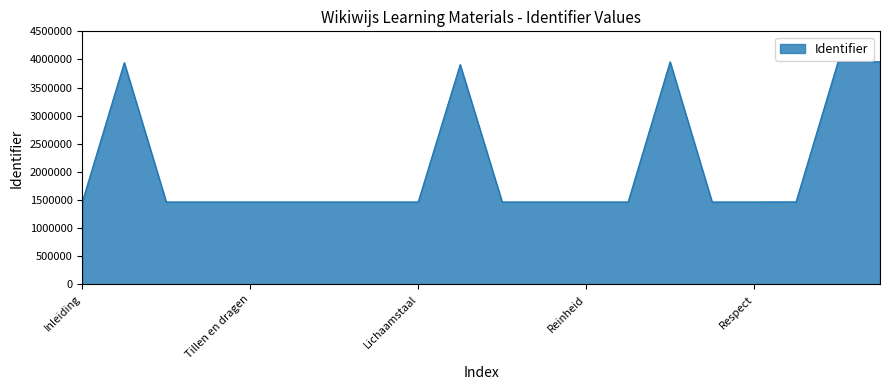

What is the maximum value shown in the chart?

3958793